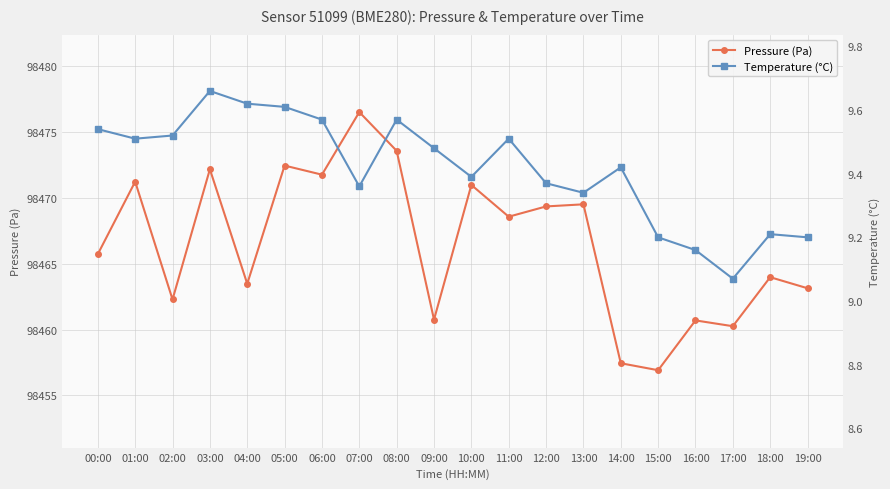

What is the average value of the temperature series?

9.4